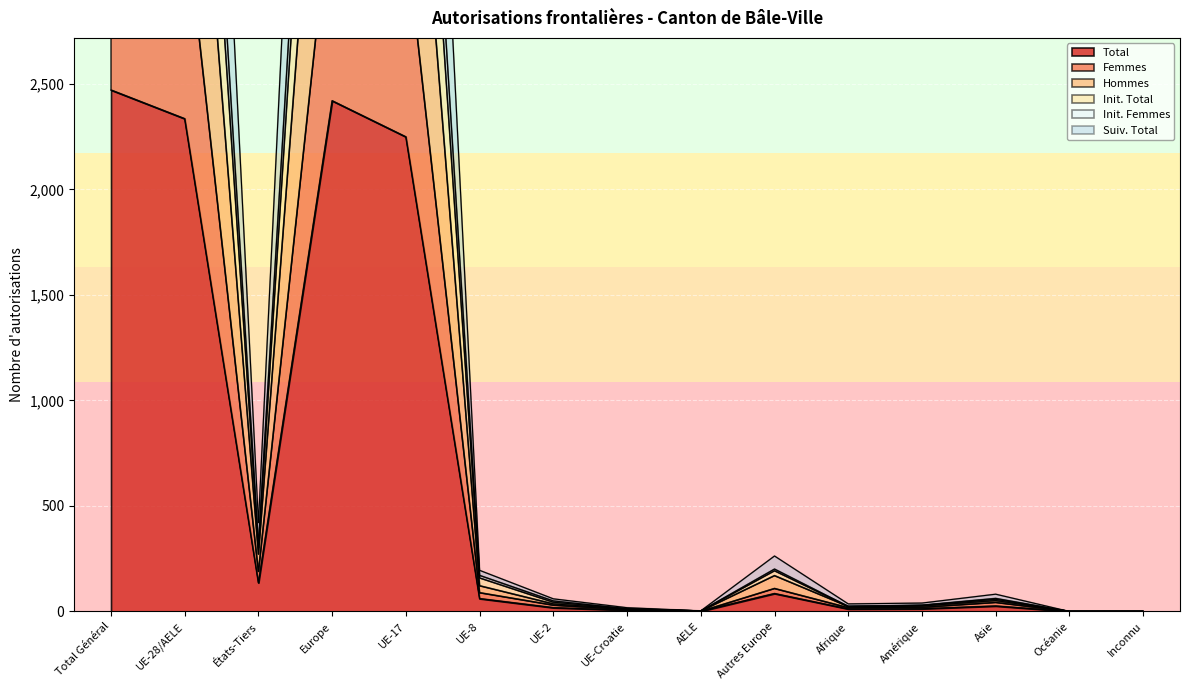

At Autres Europe, list the series in order from smallest to largest.

Total, Femmes, Hommes, Init. Femmes, Init. Total, Suiv. Total